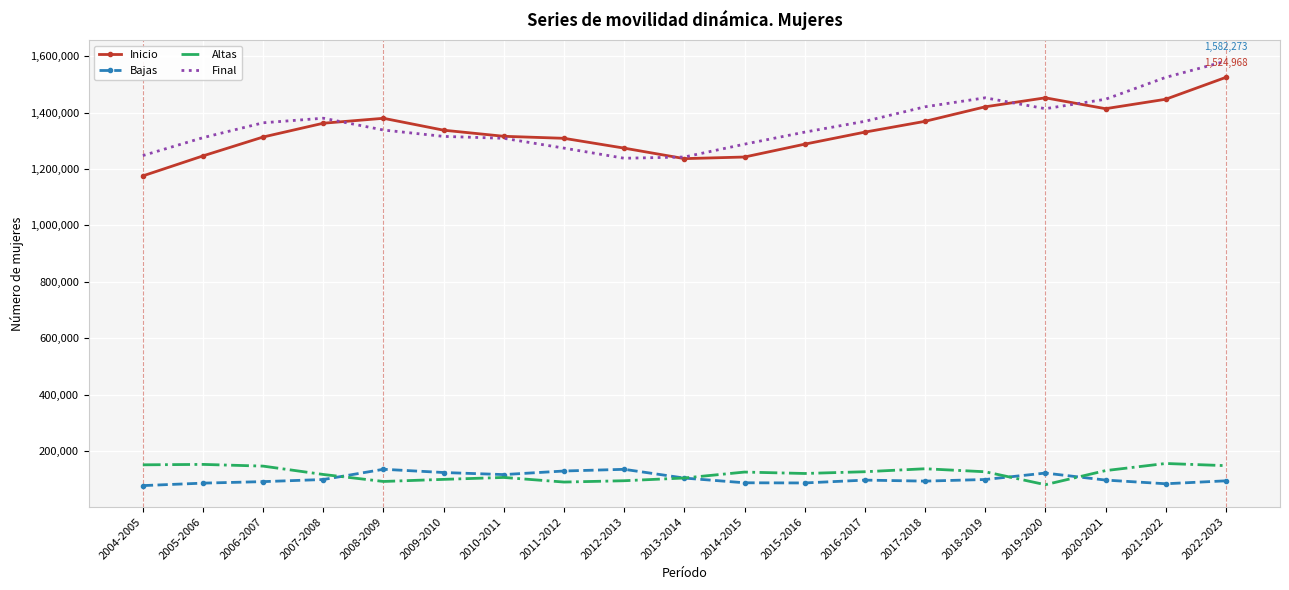

What is the difference between the highest and lowest values at 2012-2013?

1179566